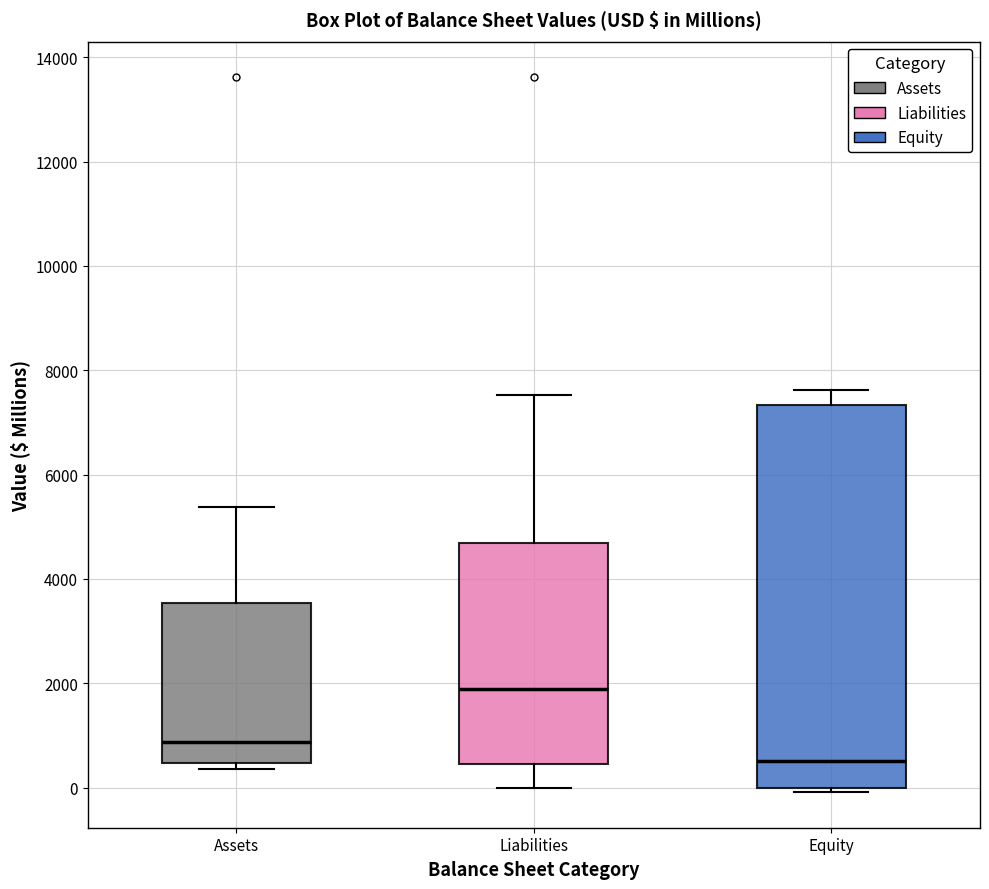

Where does the upper whisker of the box for Assets end on the y-axis? The values are not printed on the chart, so give them approximately, as read against the axis.

5400